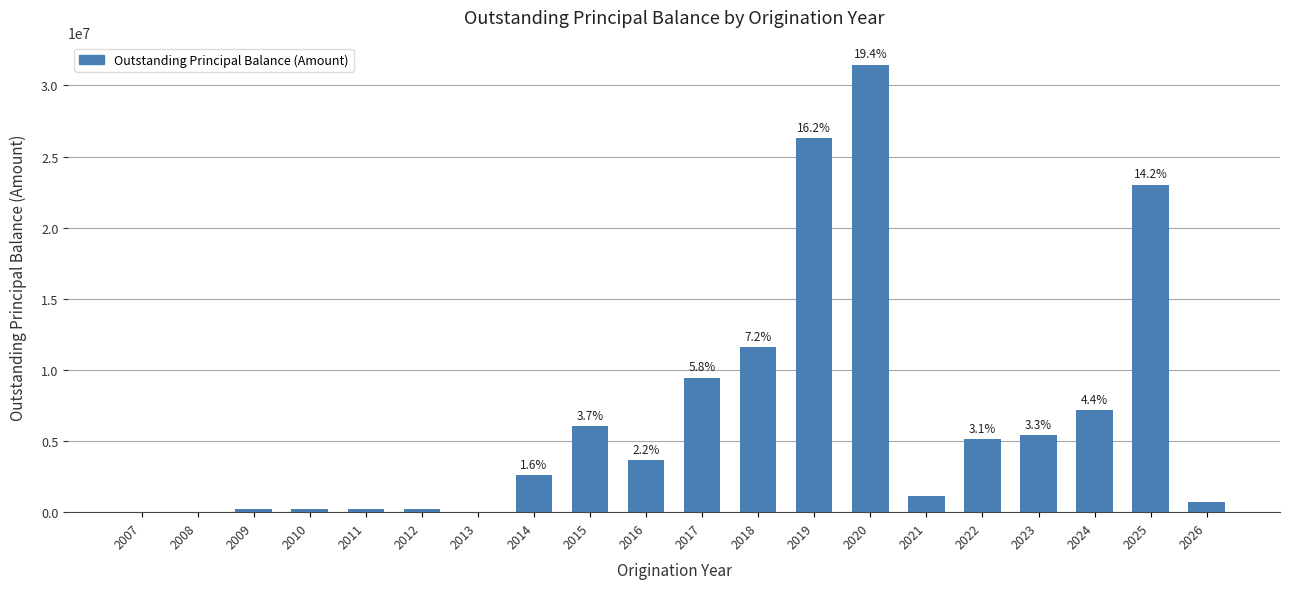

True or false: the data shows 9986.5 at 2008.

True